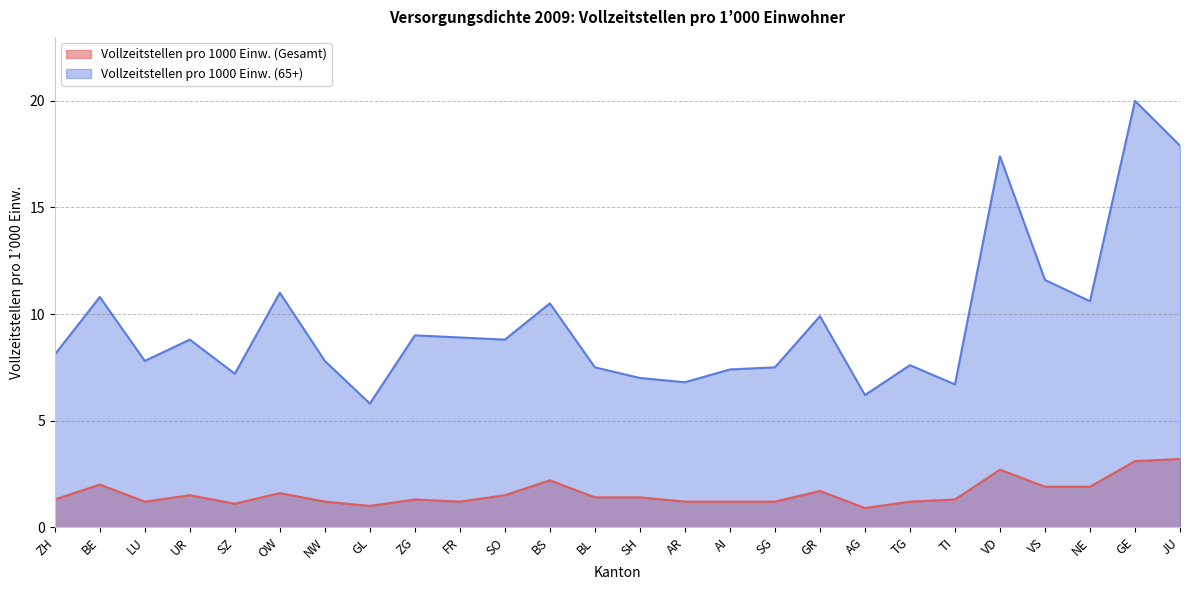

Where does the Vollzeitstellen pro 1000 Einw. (Gesamt) series first go above 1?

ZH